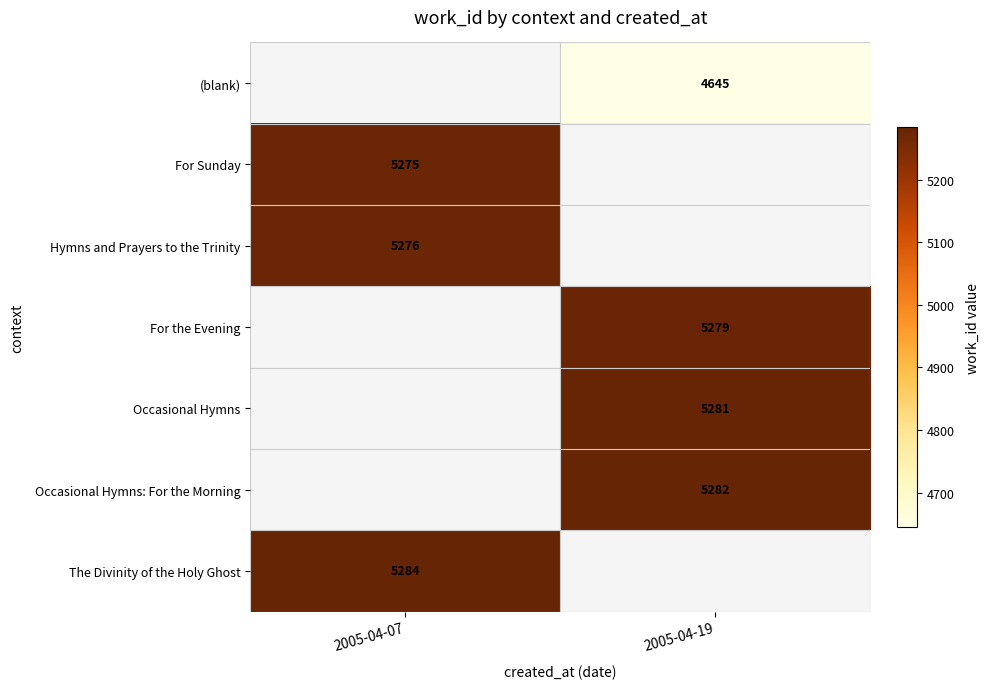

How many series are shown in this chart?

7